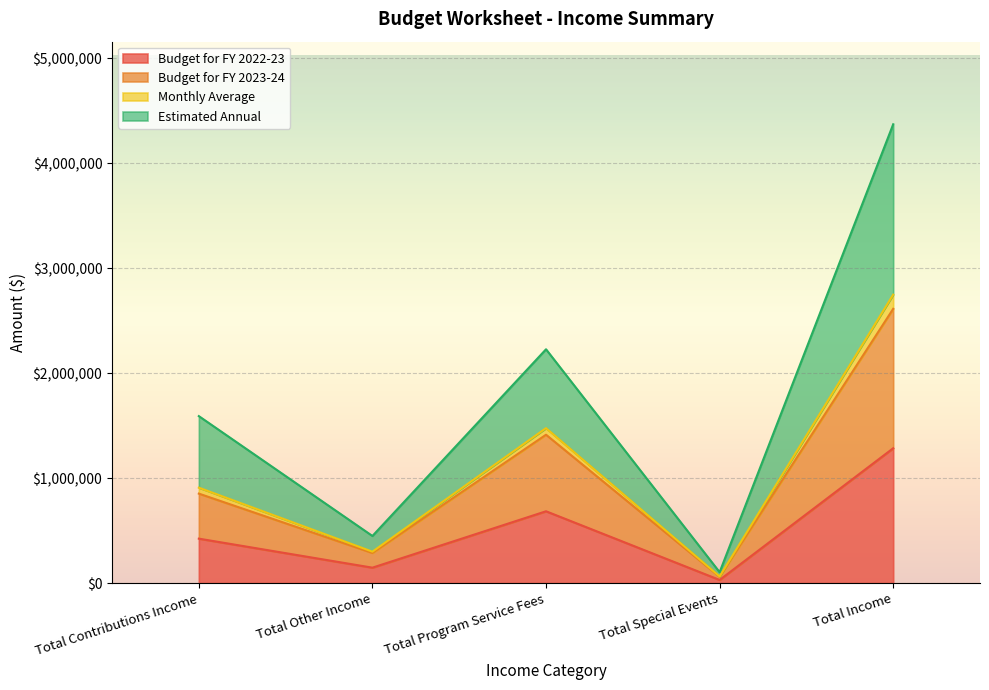

How many data points in Estimated Annual are less than 909529?

2